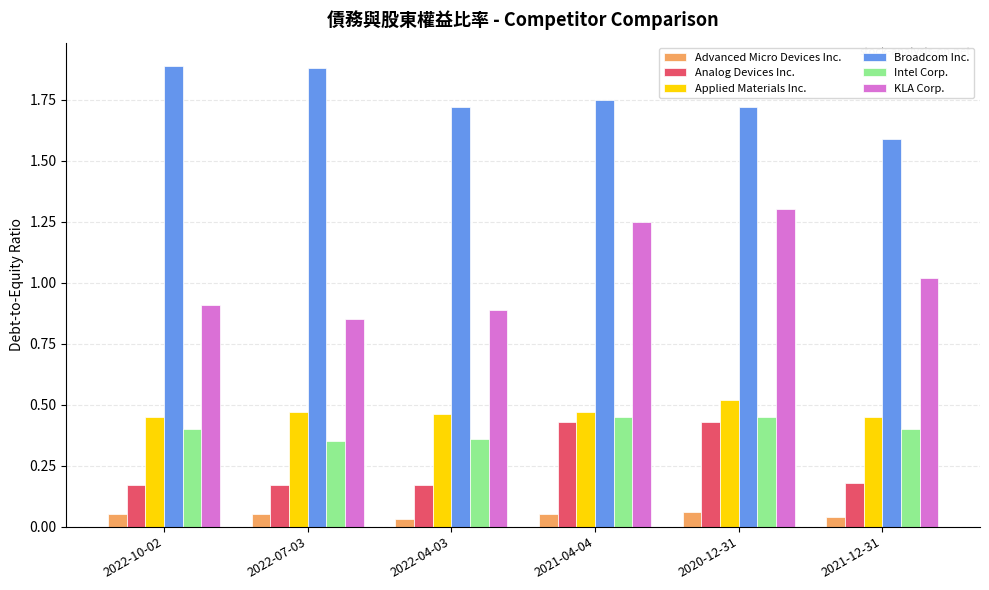

Rank the series by their maximum value, from highest to lowest.

Broadcom Inc., KLA Corp., Applied Materials Inc., Intel Corp., Analog Devices Inc., Advanced Micro Devices Inc.